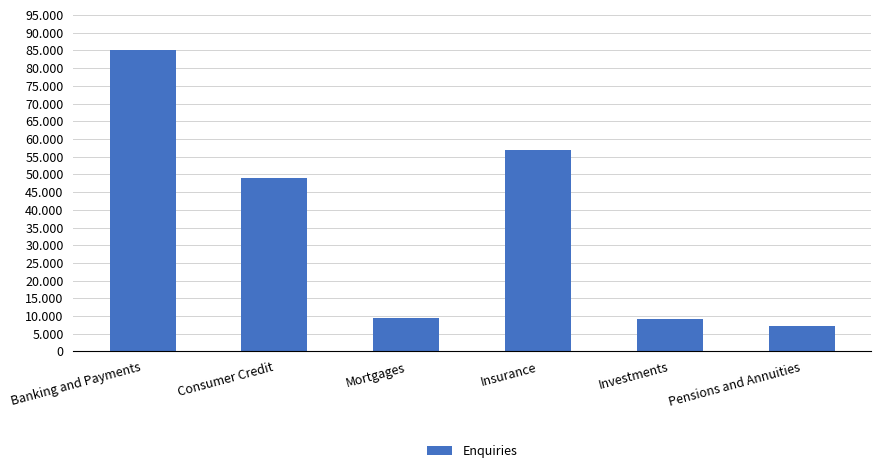

What position from the left is Investments?

5